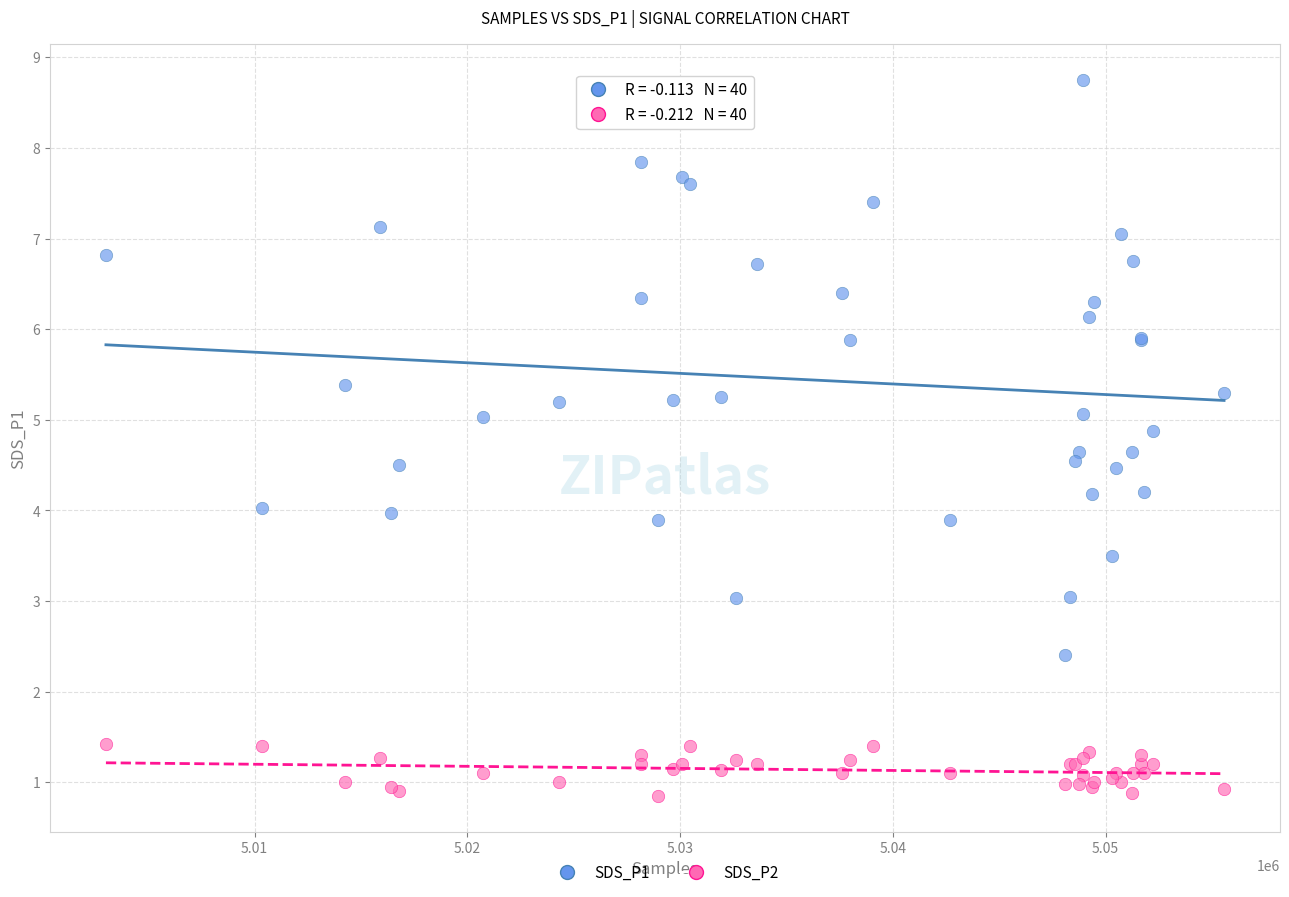

Which series contains the lowest Y value?

SDS_P2